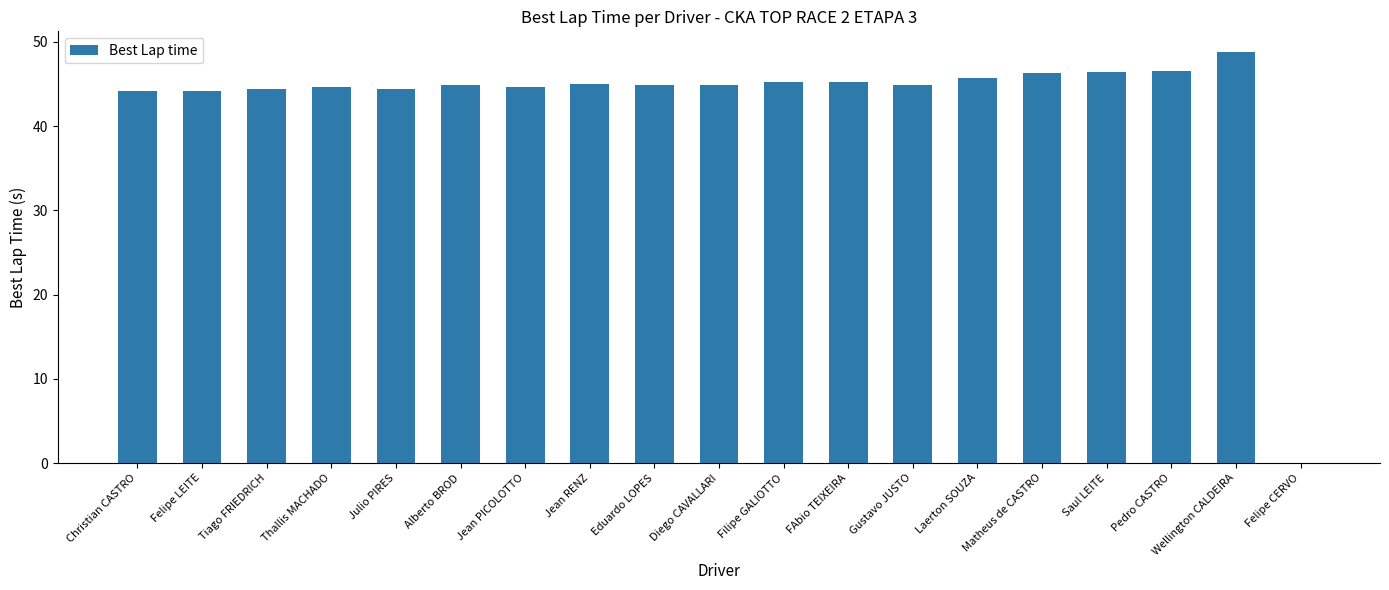

At which category does the chart reach its peak across all series?

Wellington CALDEIRA